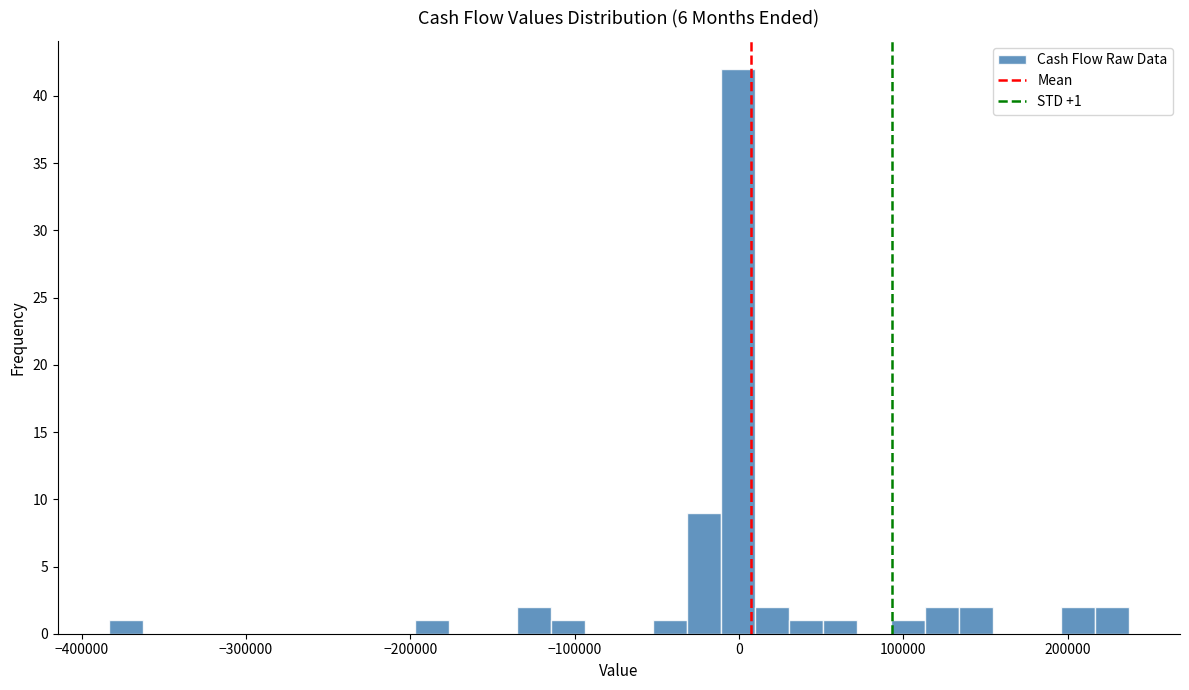

Around what value on the x-axis is the tallest bar? Give the approximate position of its centre, as read against the axis.

0